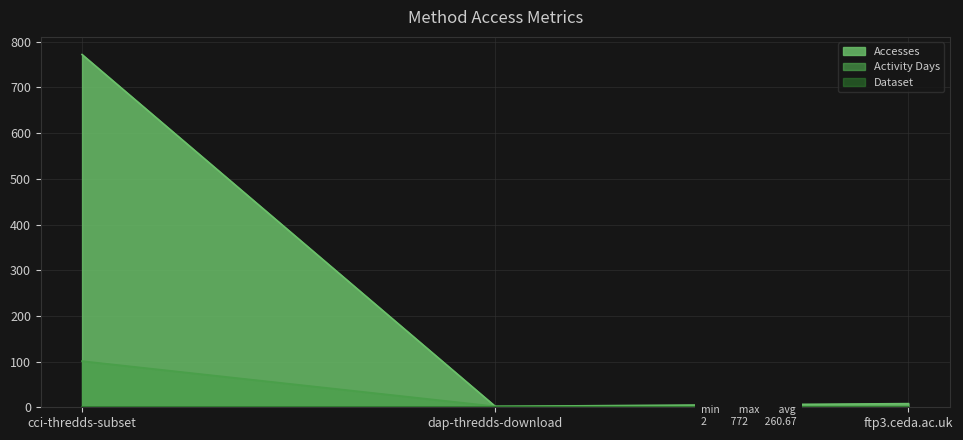

The Accesses series shows 3 at dap-thredds-download. True or false?

False